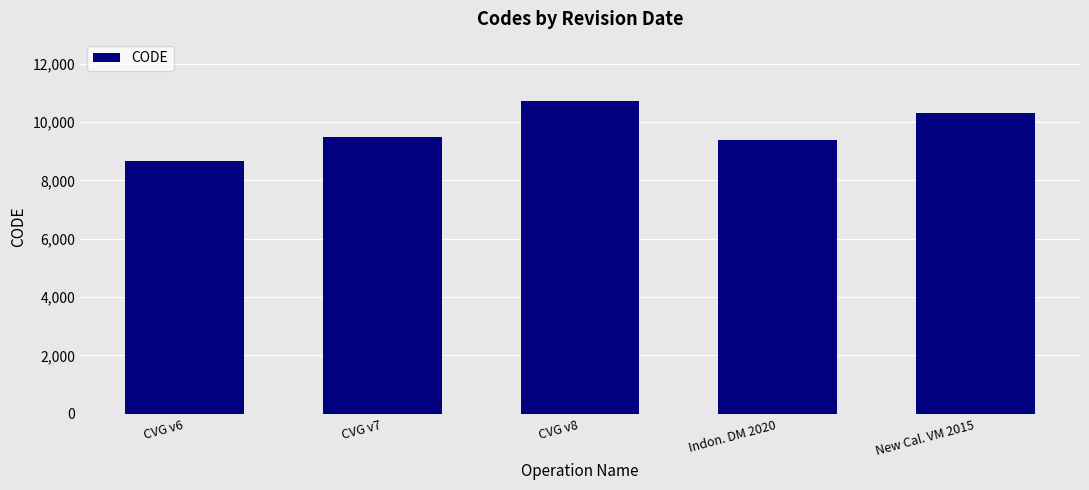

List the labels in order of value, smallest first.

CVG v6, Indon. DM 2020, CVG v7, New Cal. VM 2015, CVG v8